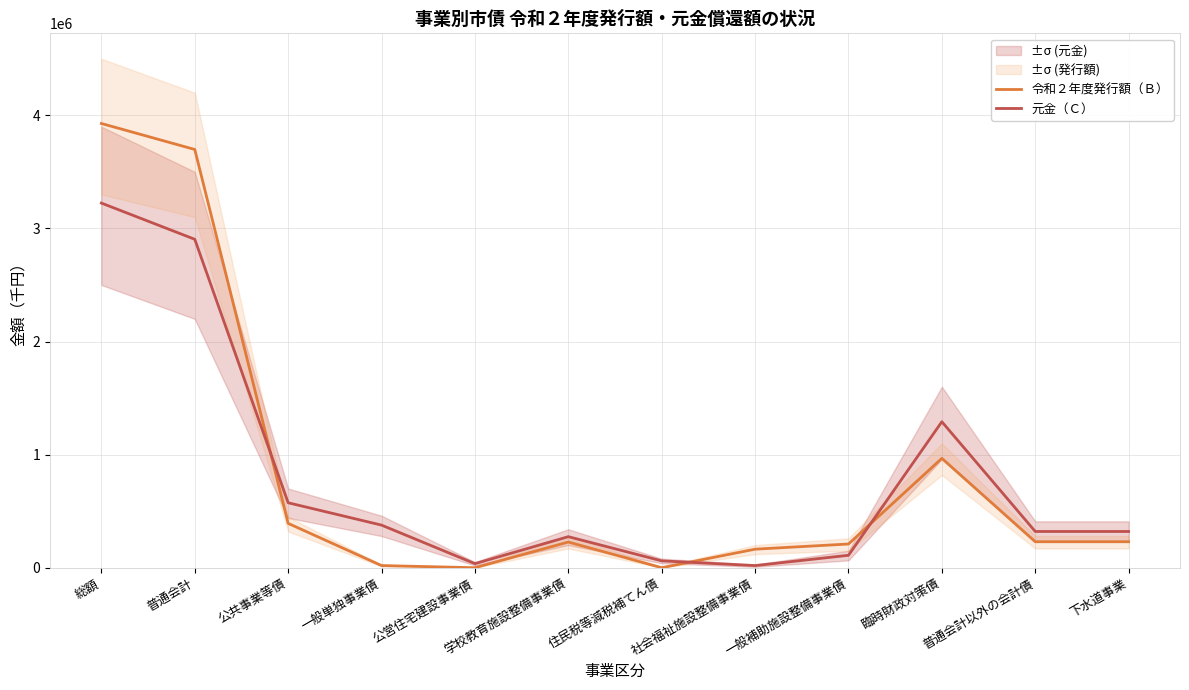

At which label does 元金（Ｃ） reach its minimum?

社会福祉施設整備事業債